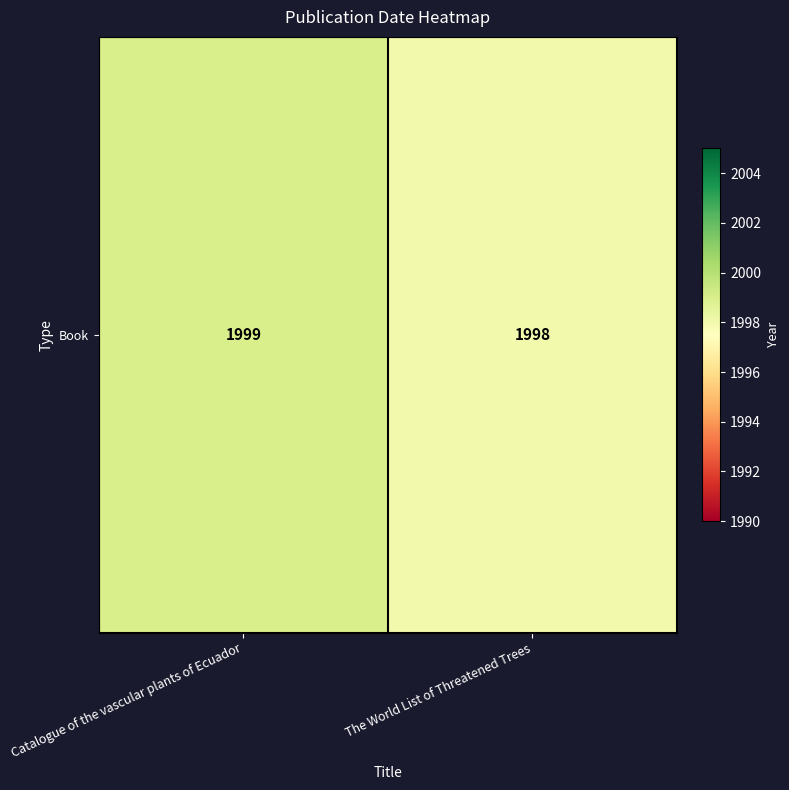

Count the number of categories in the chart.

2